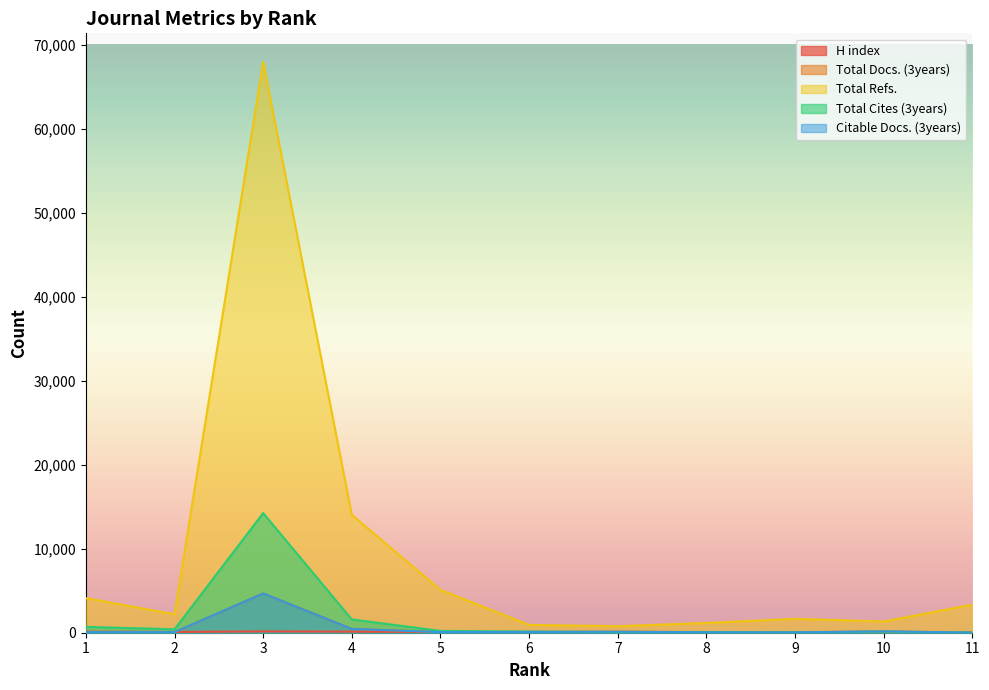

What is the lowest value of the Total Docs. (3years) series?

21